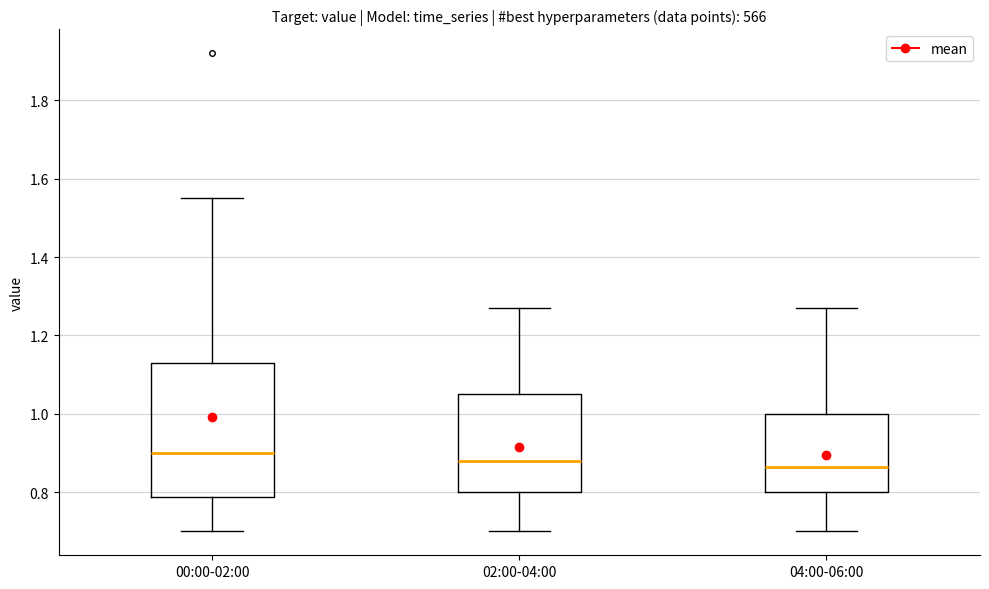

Reading left to right, transcribe this box plot: for each box, give where its median line is, the range the box spans, and where its two whiskers end, as read against the y-axis. The values are not printed on the chart, so give them approximately, as read against the axis.

00:00-02:00: median 0.90, box 0.78 to 1.14, whiskers 0.70 to 1.56
02:00-04:00: median 0.88, box 0.80 to 1.06, whiskers 0.70 to 1.28
04:00-06:00: median 0.86, box 0.80 to 1.00, whiskers 0.70 to 1.28